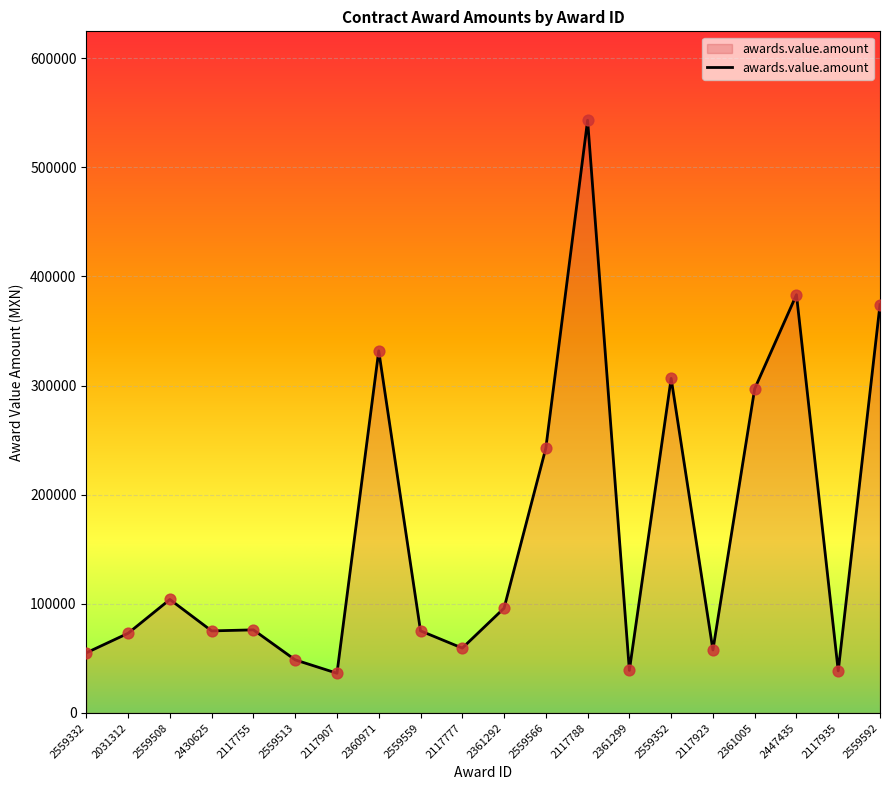

What is the change in value from 2361292 to 2117788?

+447200.0